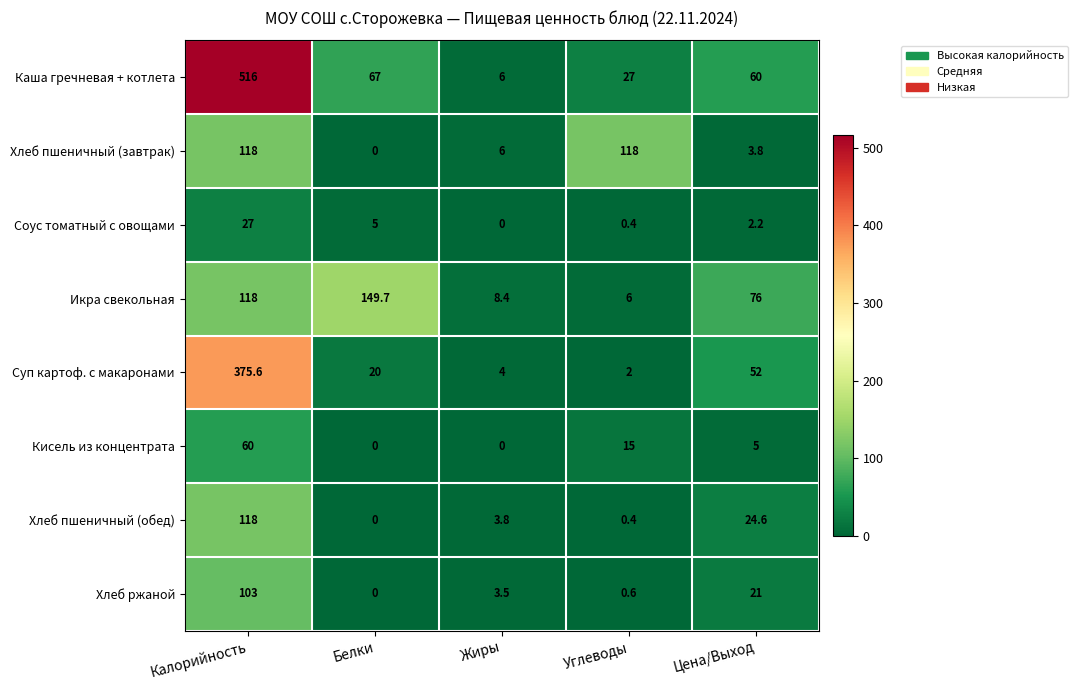

What is the total value across all series at Углеводы?

169.4